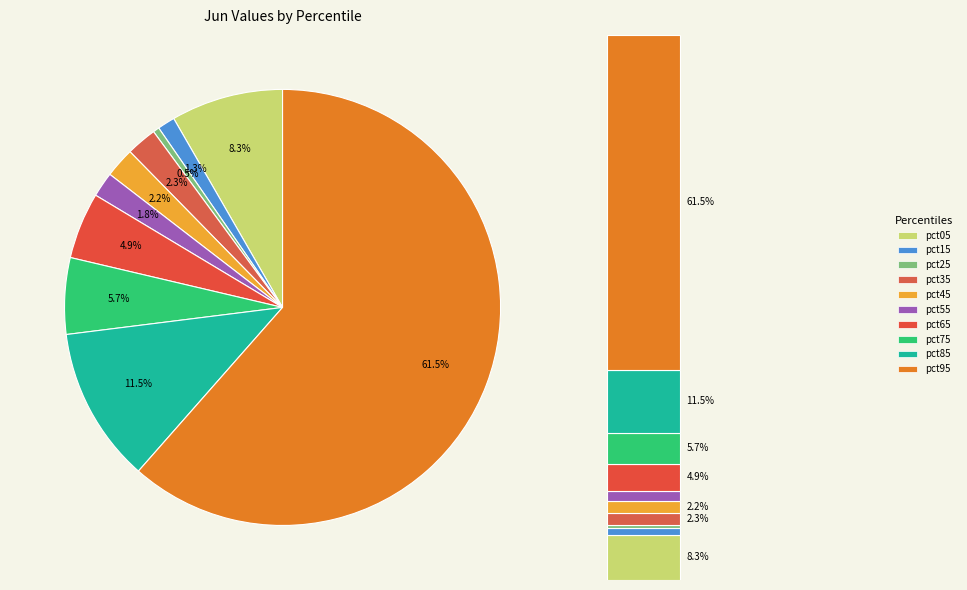

Combined, do pct15 and pct45 account for over 50%?

No